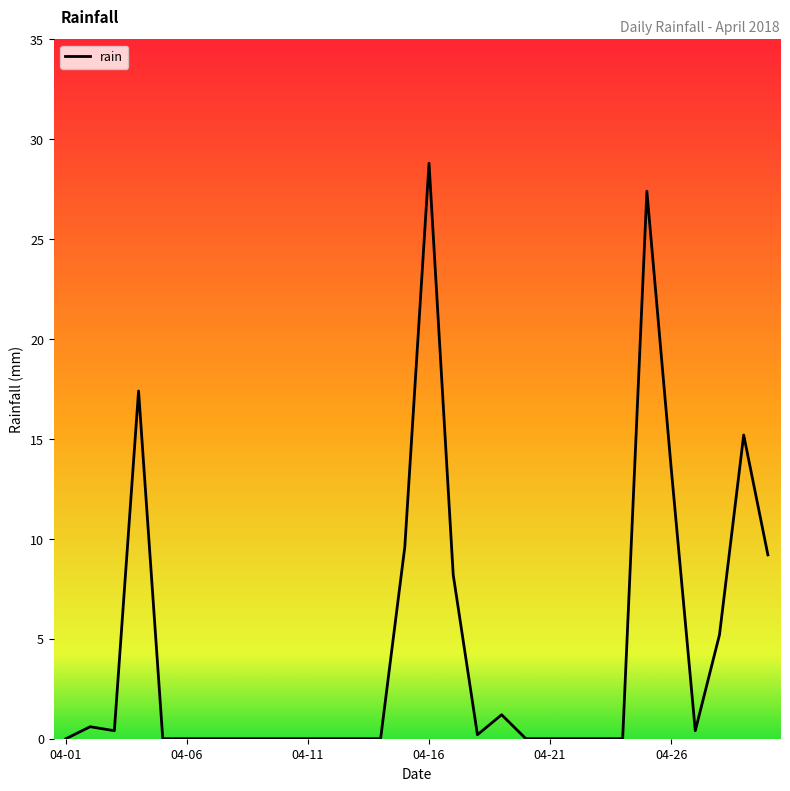

What is the maximum value shown in the chart?

28.8